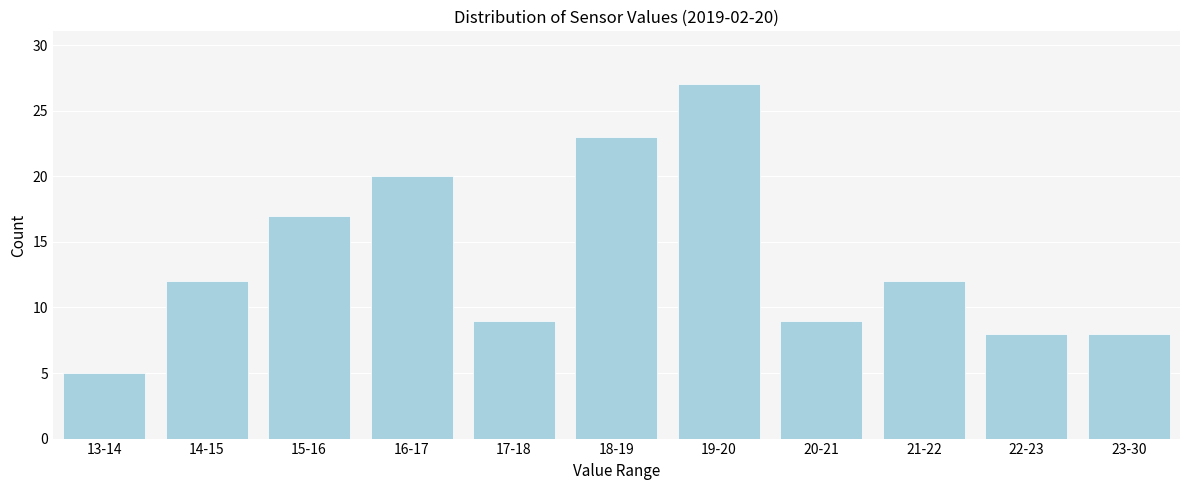

Reading right to left, extract all data points from this chart.

23-30=8	22-23=8	21-22=12	20-21=9	19-20=27	18-19=23	17-18=9	16-17=20	15-16=17	14-15=12	13-14=5